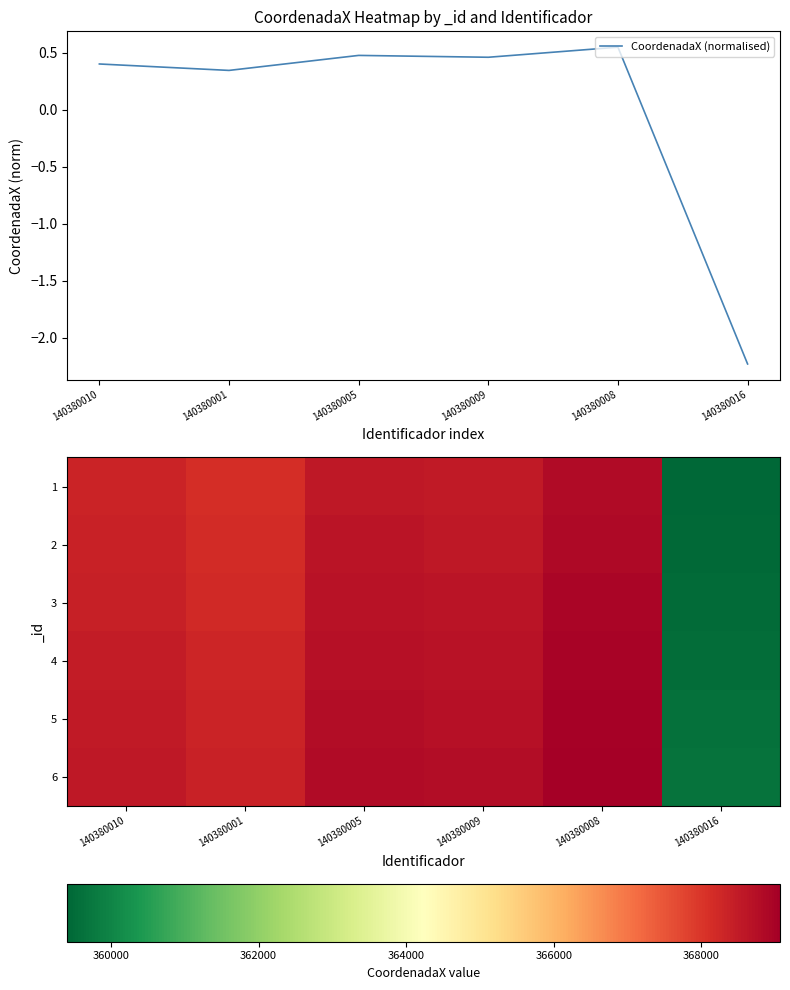

At which label does CoordenadaX (normalised) first exceed 0?

140380010